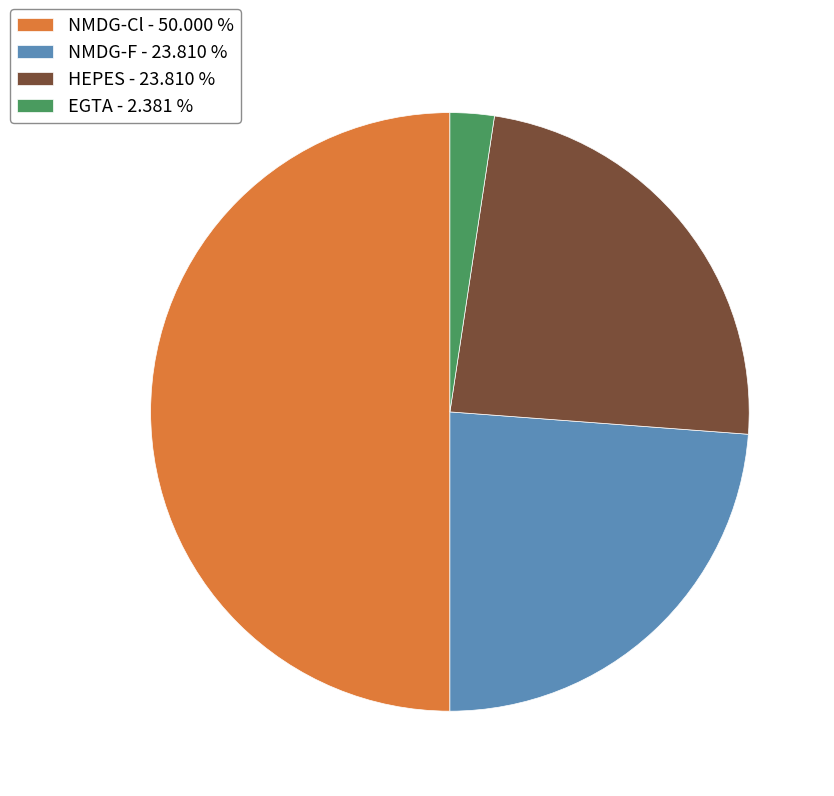

Is NMDG-F - 23.810 % the majority of the pie?

No